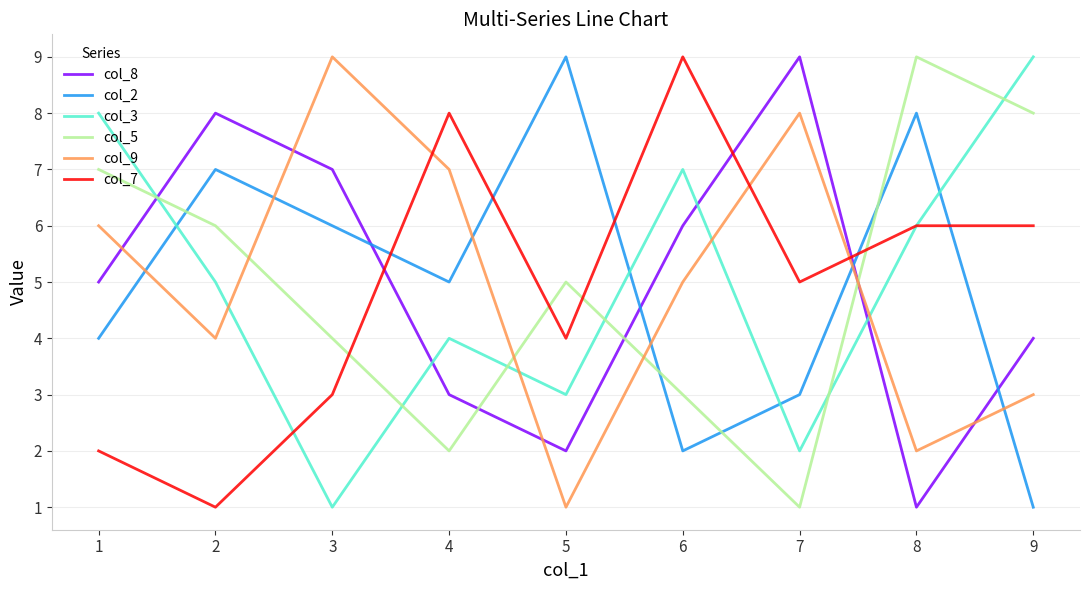

How many lines are shown in the chart?

6